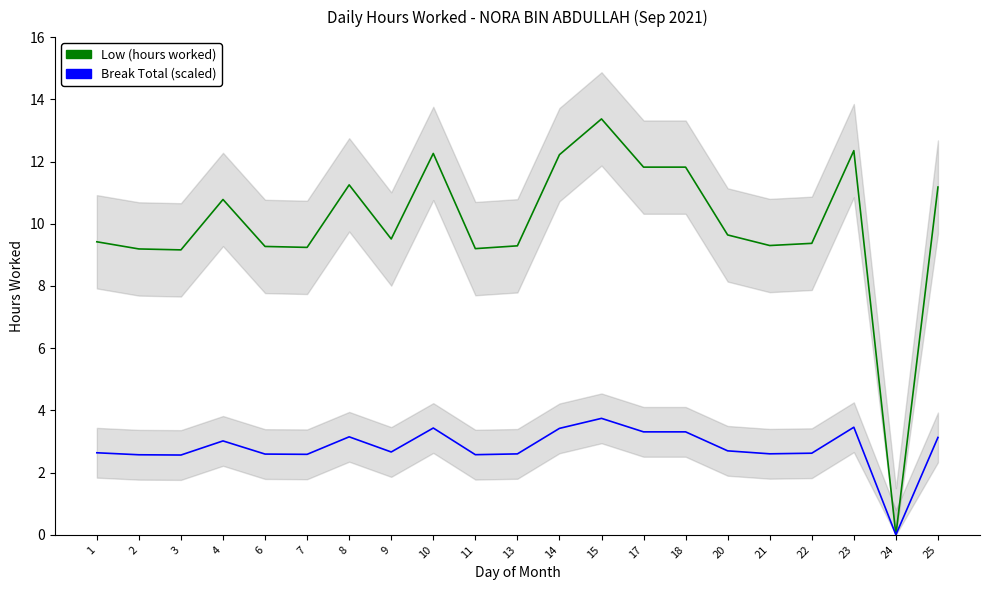

Read the Low (hours worked) value at 3.

9.2